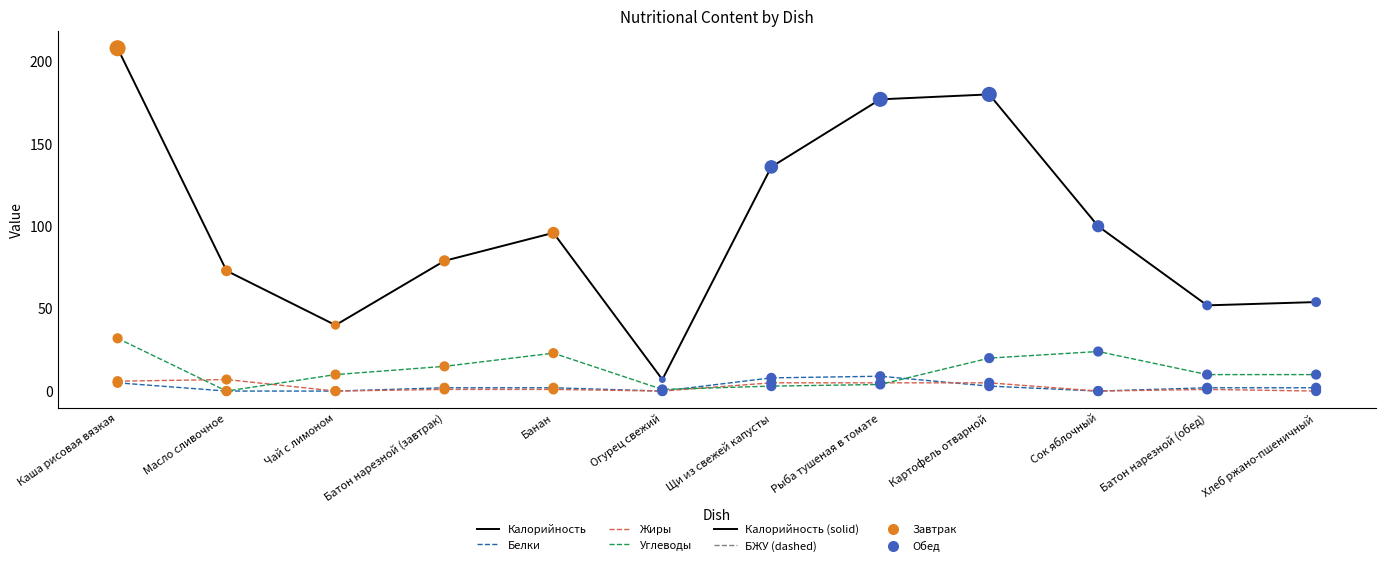

What is the total value across all series at Масло сливочное?

80